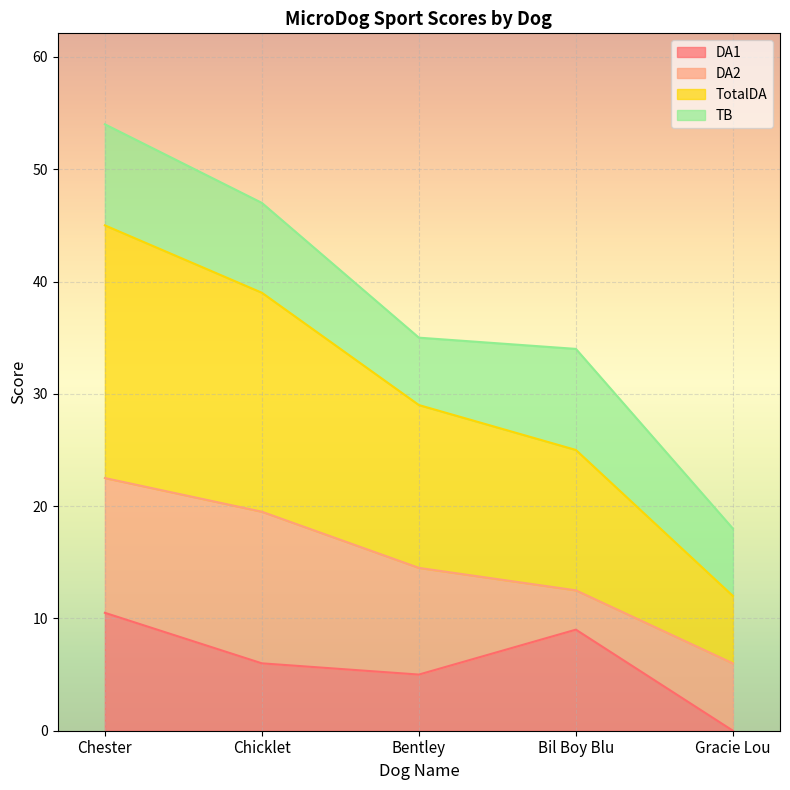

At which category does DA1 reach its first local peak?

Bil Boy Blu